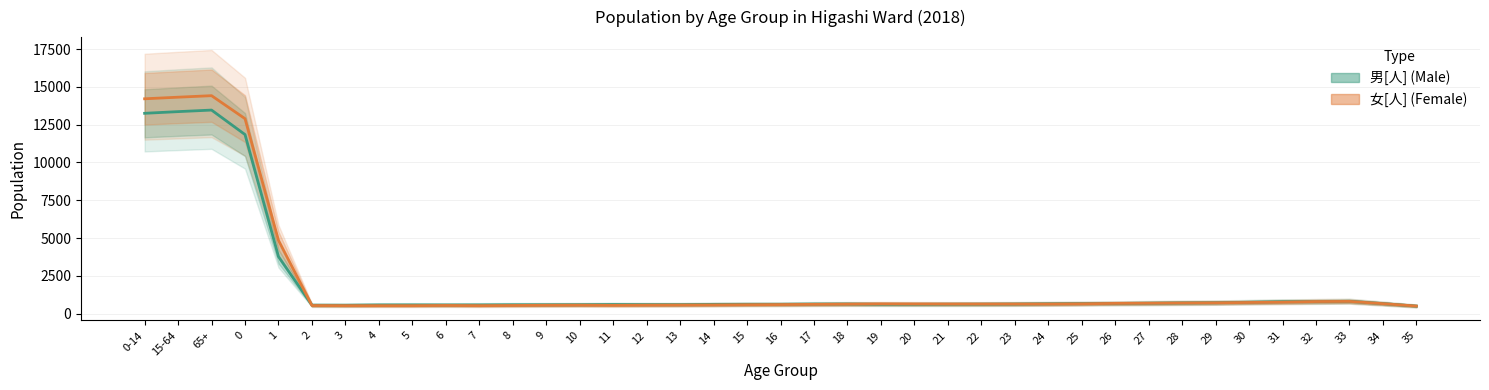

What is the label of the 6th point from the right?

30